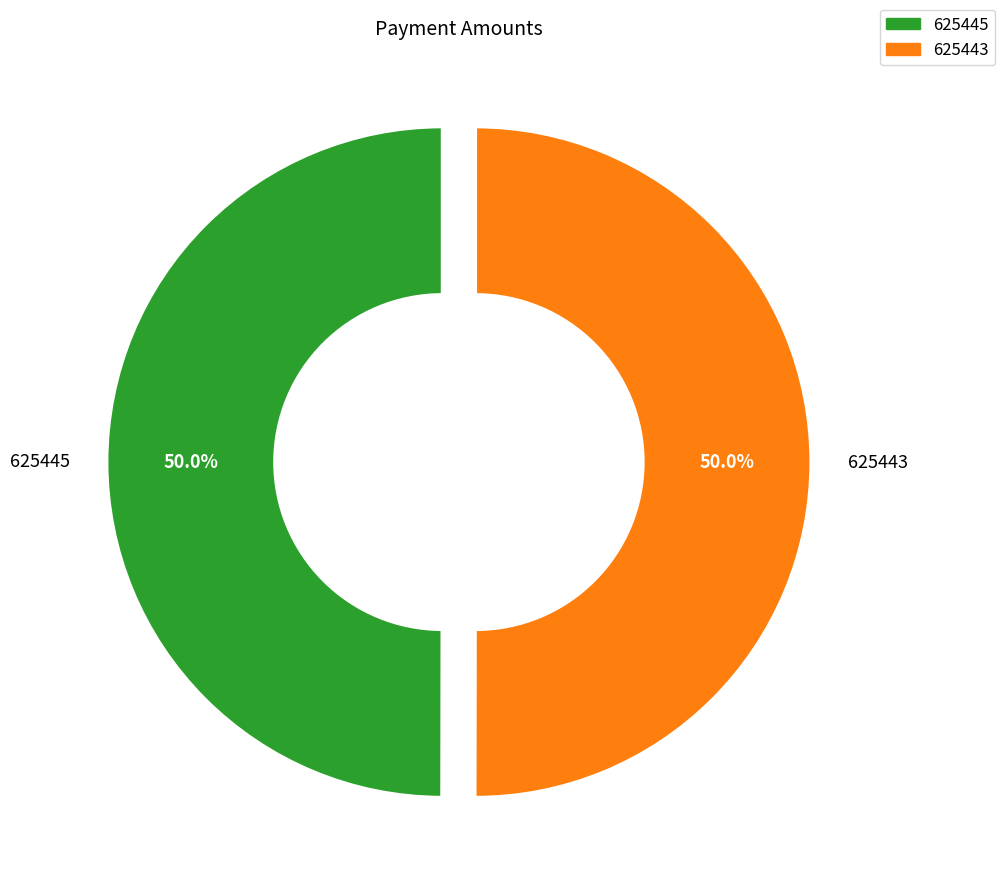

To the nearest percent, what portion does 625443 represent?

50%